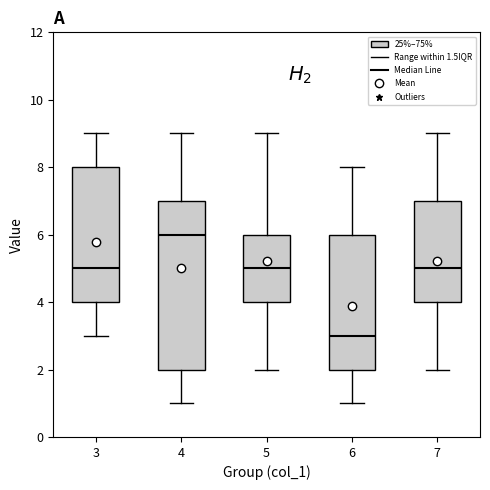

Reading left to right, read every box against the y-axis: the position of its median line, the range the box covers, and the ends of its whiskers. The values are not printed on the chart, so give them approximately, as read against the axis.

3: median 5, box 4 to 8, whiskers 3 to 9
4: median 6, box 2 to 7, whiskers 1 to 9
5: median 5, box 4 to 6, whiskers 2 to 9
6: median 3, box 2 to 6, whiskers 1 to 8
7: median 5, box 4 to 7, whiskers 2 to 9